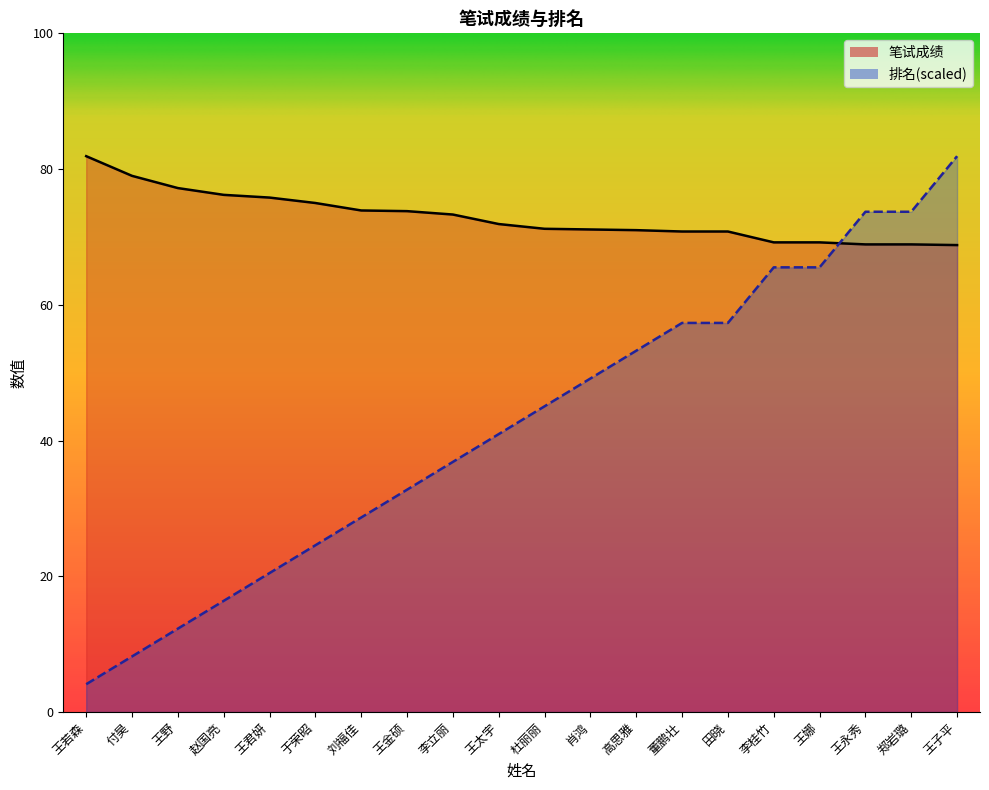

How many intersections are there between 排名 and 笔试成绩?

1